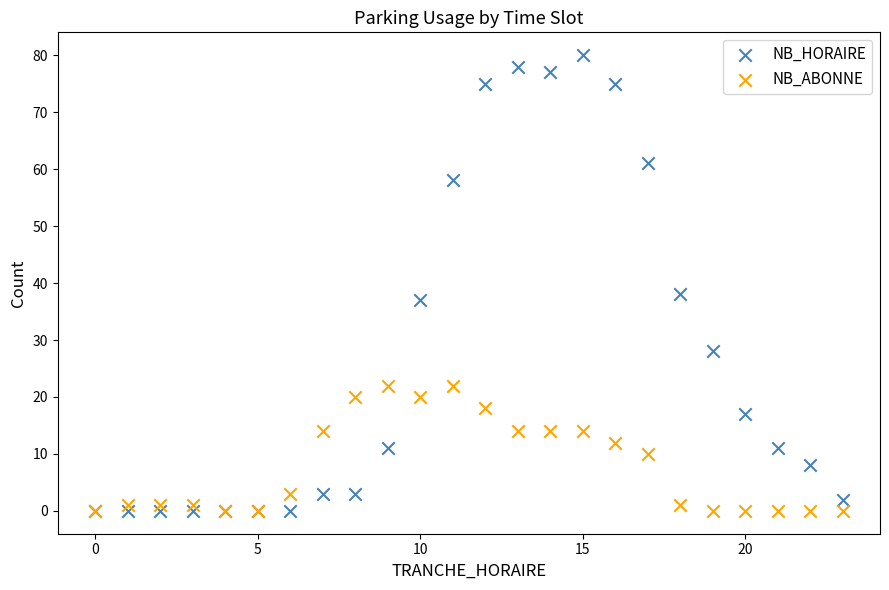

Which series reaches the maximum Y coordinate?

NB_HORAIRE